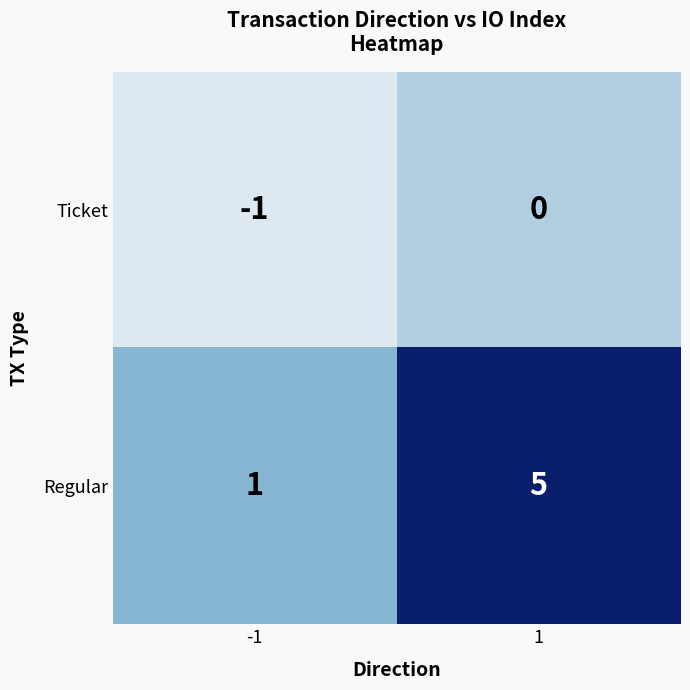

What is the difference between the highest and lowest values at 1?

5